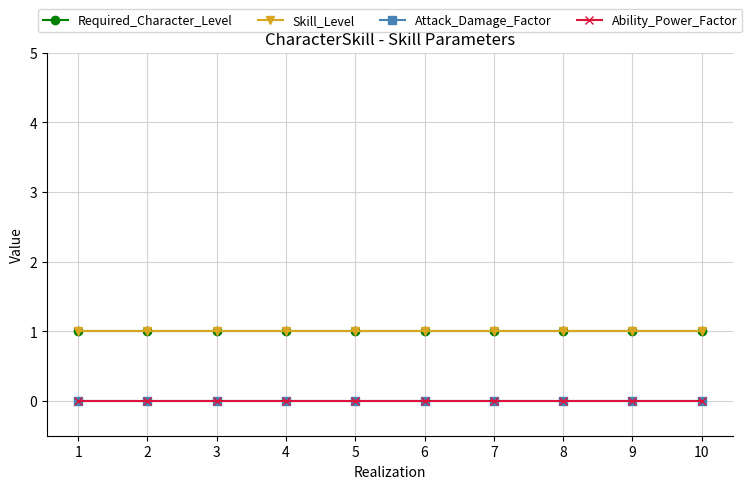

The value of Ability_Power_Factor at 5 is 0. True or false?

True